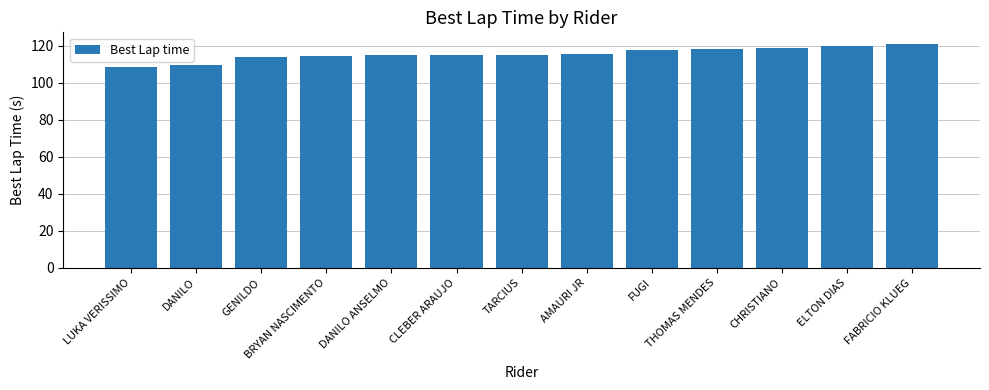

Approximately how many times larger is the value at DANILO ANSELMO compared to FABRICIO KLUEG?

0.9